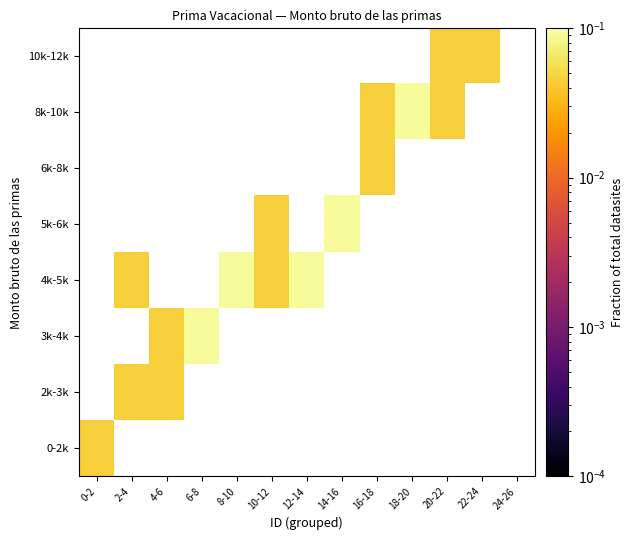

At 4-6, list the series in order from smallest to largest.

0-2k, 2k-3k, 3k-4k, 4k-5k, 5k-6k, 6k-8k, 8k-10k, 10k-12k